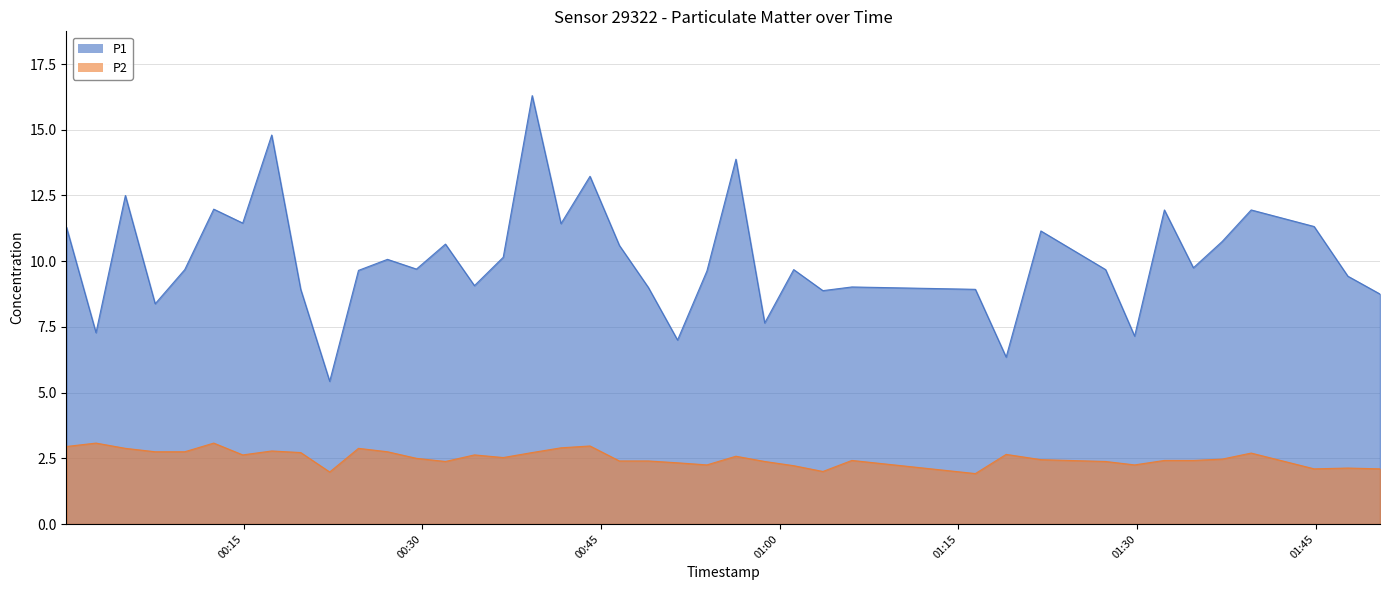

What is the difference between the highest and lowest values at 2023-05-24T00:53:54?

7.4